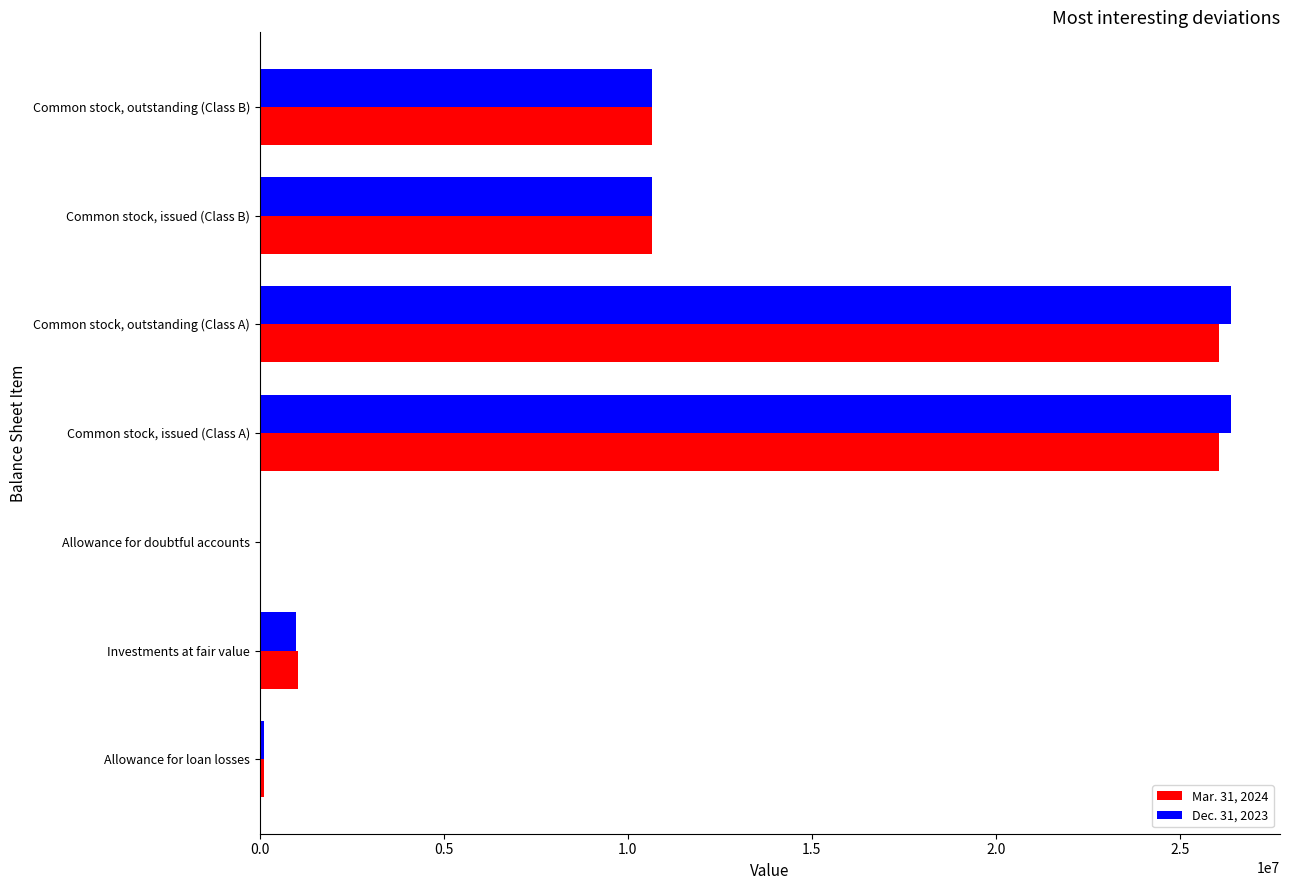

What is the maximum value shown in the chart?

26400630